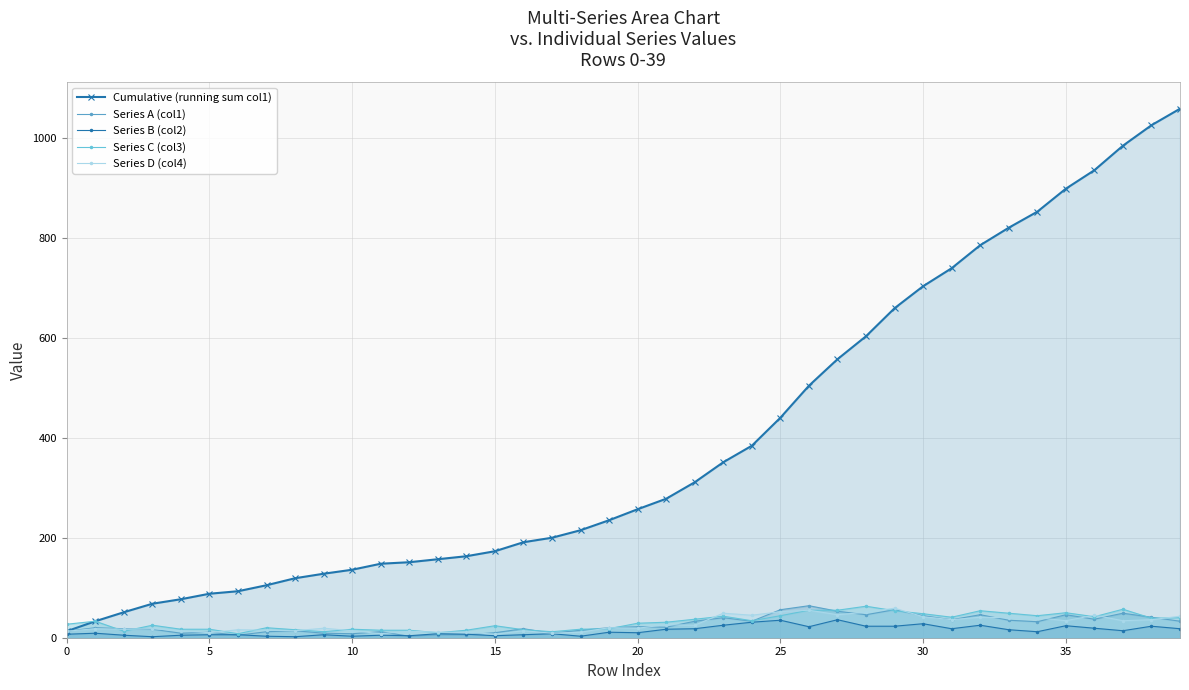

Between 20 and 30, which series saw the biggest shift?

Cumulative (running sum col1)